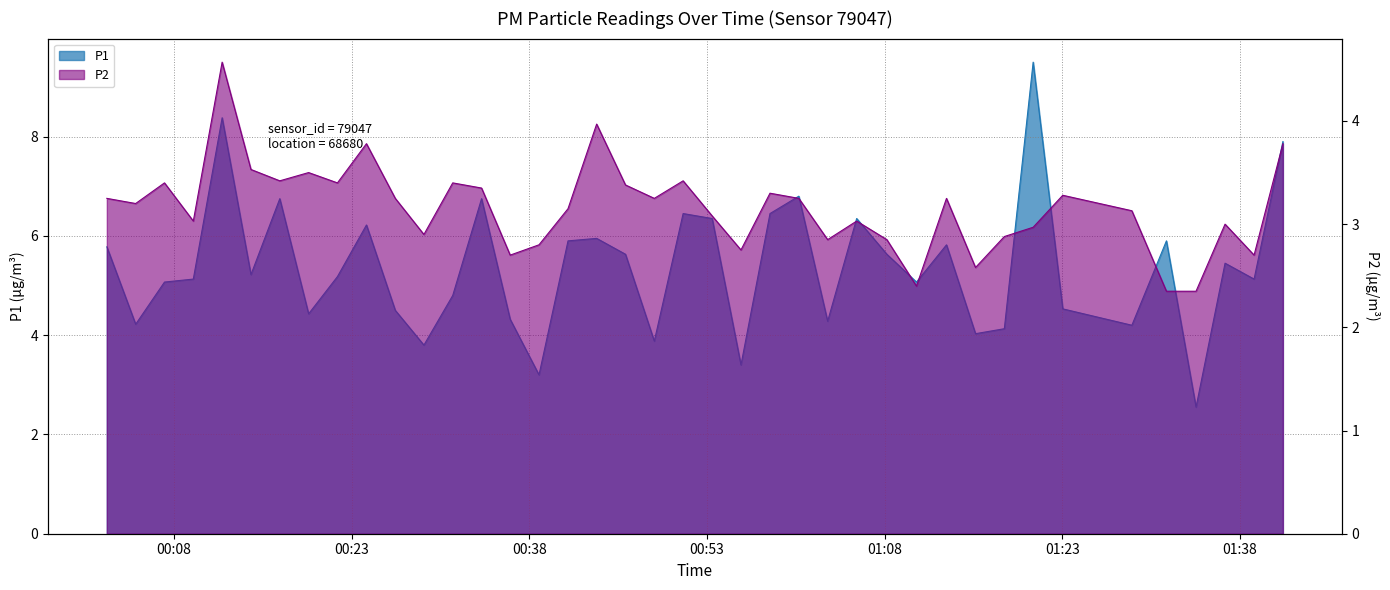

Is the value of P2 at 17 greater than the value of P1 at 01:08?

No